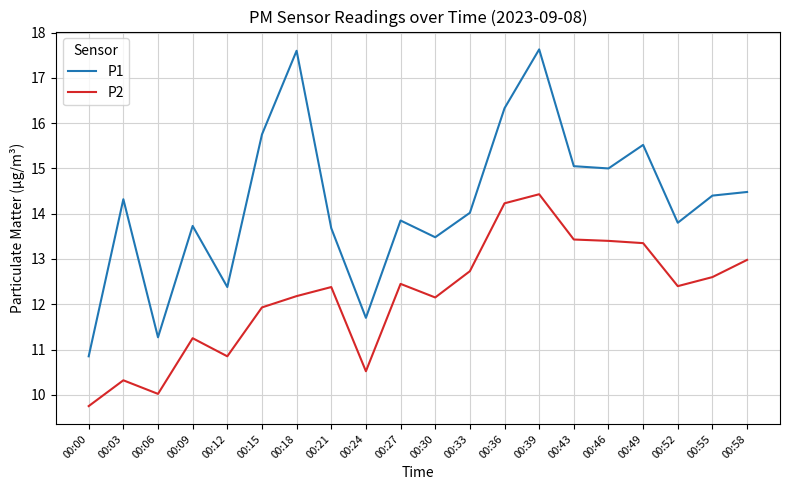

What is the sum of the P1 values at 00:15 and 00:12?

28.1